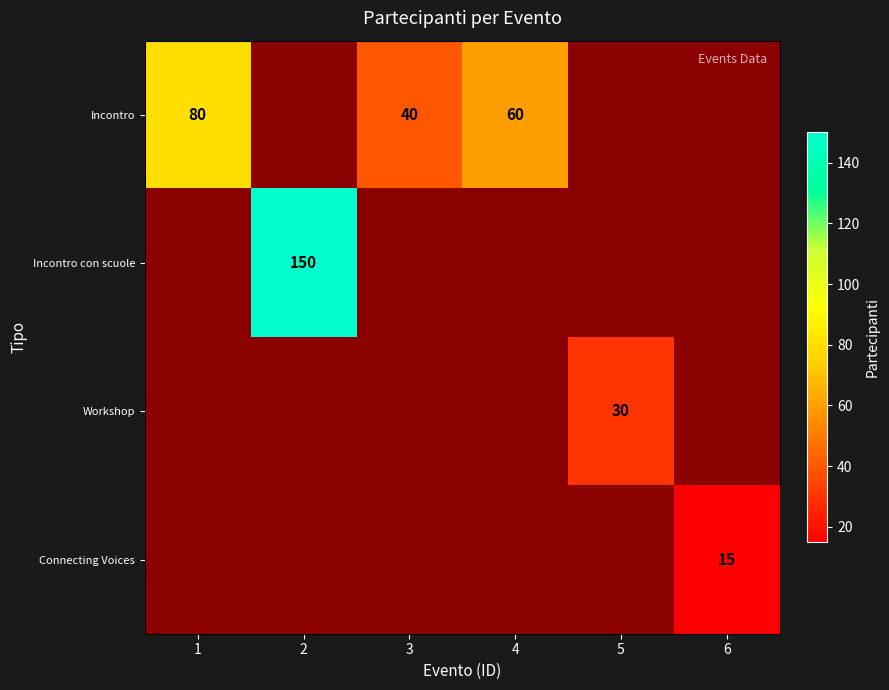

Count the number of data series in this chart.

4